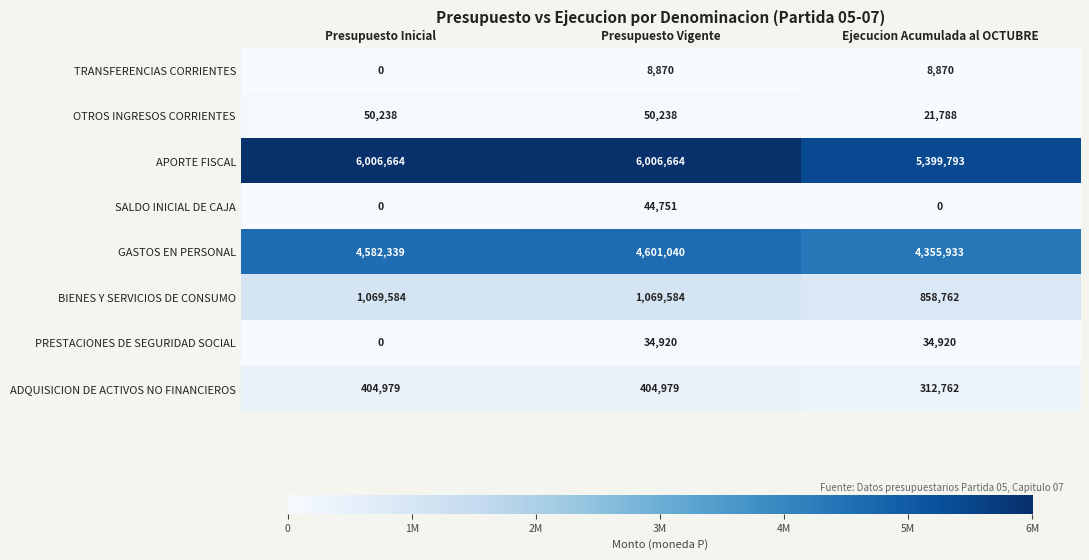

Reading left to right, list all the values displayed in this chart.

TRANSFERENCIAS CORRIENTES: Presupuesto Inicial=0	Presupuesto Vigente=8870	Ejecucion Acumulada al OCTUBRE=8870
OTROS INGRESOS CORRIENTES: Presupuesto Inicial=50238	Presupuesto Vigente=50238	Ejecucion Acumulada al OCTUBRE=21788
APORTE FISCAL: Presupuesto Inicial=6006664	Presupuesto Vigente=6006664	Ejecucion Acumulada al OCTUBRE=5399793
SALDO INICIAL DE CAJA: Presupuesto Inicial=0	Presupuesto Vigente=44751	Ejecucion Acumulada al OCTUBRE=0
GASTOS EN PERSONAL: Presupuesto Inicial=4582339	Presupuesto Vigente=4601040	Ejecucion Acumulada al OCTUBRE=4355933
BIENES Y SERVICIOS DE CONSUMO: Presupuesto Inicial=1069584	Presupuesto Vigente=1069584	Ejecucion Acumulada al OCTUBRE=858762
PRESTACIONES DE SEGURIDAD SOCIAL: Presupuesto Inicial=0	Presupuesto Vigente=34920	Ejecucion Acumulada al OCTUBRE=34920
ADQUISICION DE ACTIVOS NO FINANCIEROS: Presupuesto Inicial=404979	Presupuesto Vigente=404979	Ejecucion Acumulada al OCTUBRE=312762